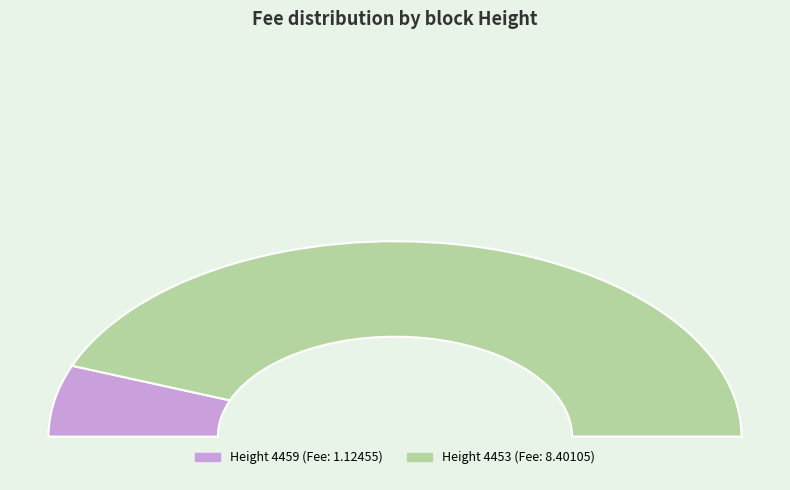

Combined, do 4459 and 4453 account for over 50%?

Yes